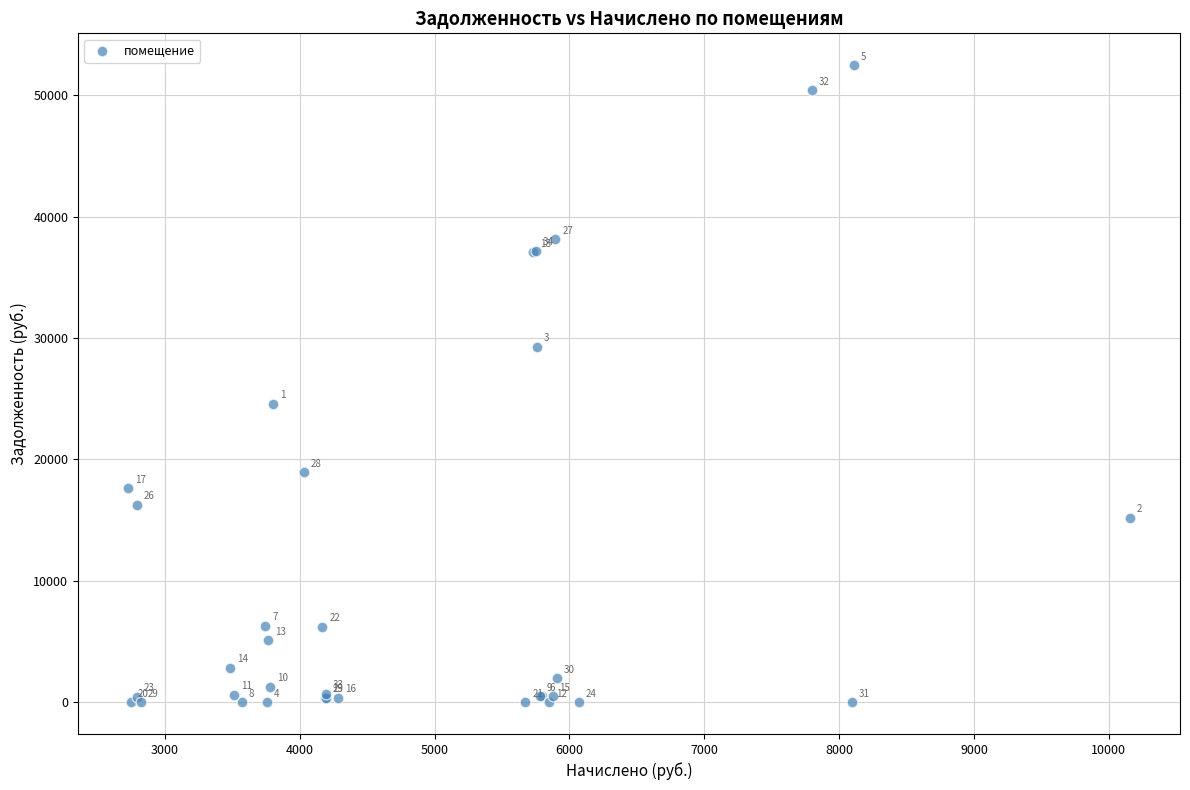

What Y value in the scatter plot is closest to 26232?

24586.8